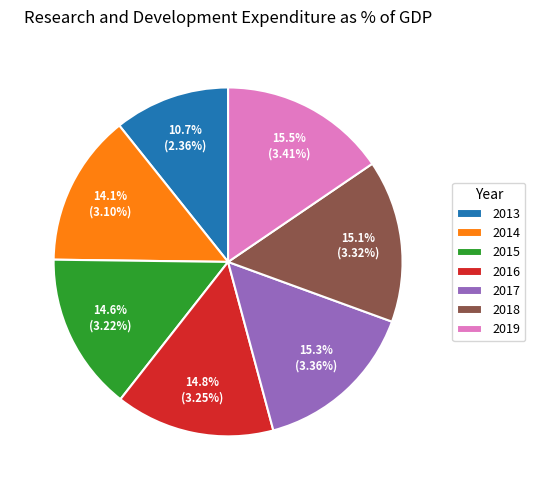

What percentage do 2018 and 2013 together represent?

25.8%